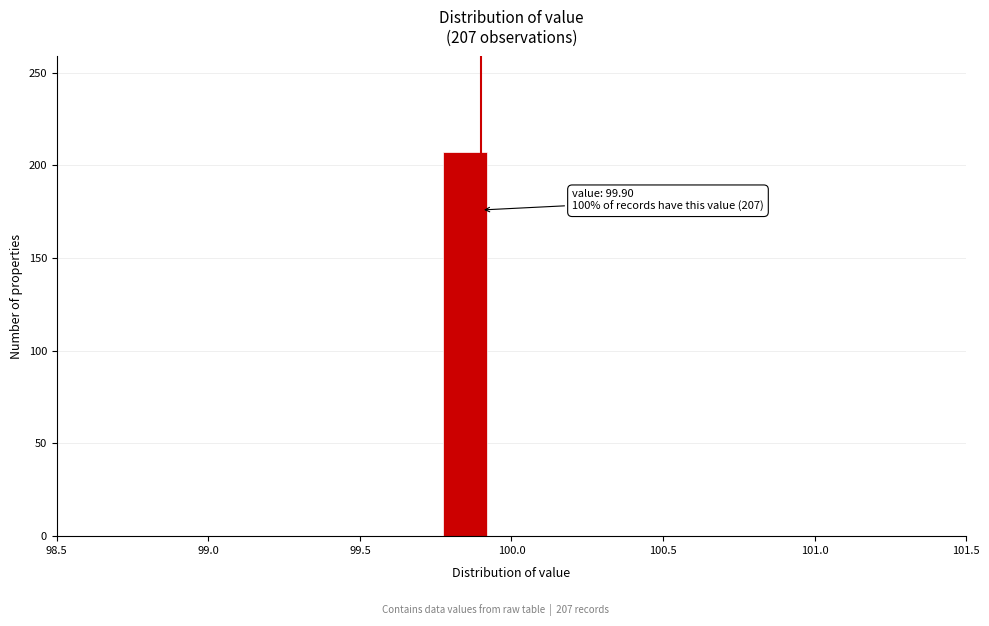

Around what value on the x-axis is the tallest bar? Give the approximate position of its centre, as read against the axis.

99.85